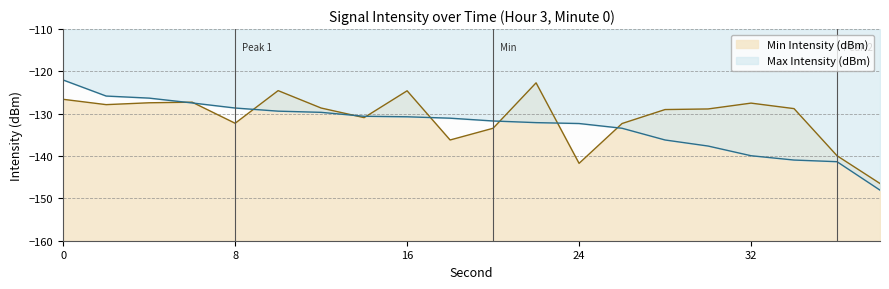

What is the value of the Min Intensity (dBm) point at the 5th from the left?

-132.2